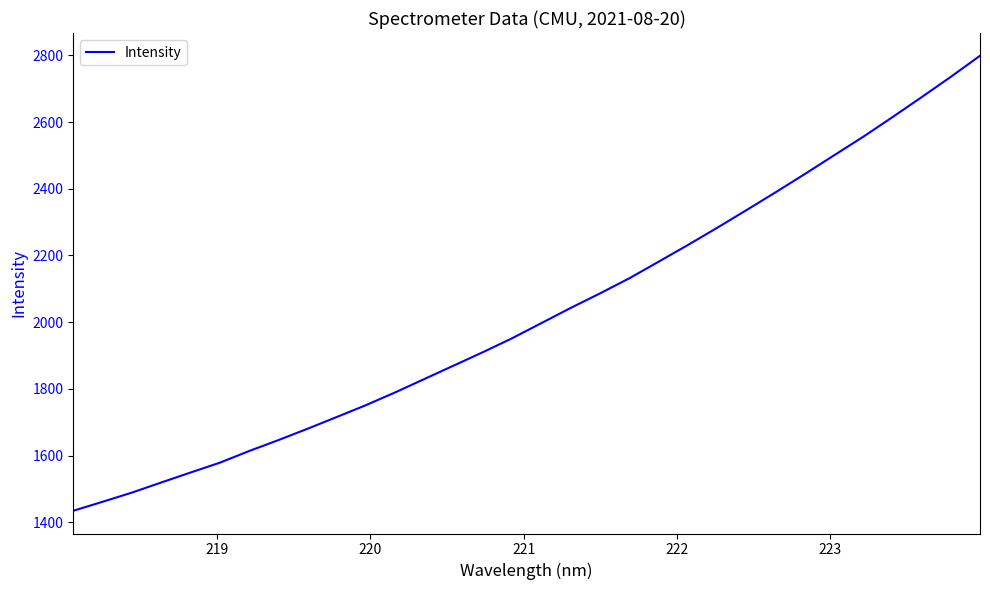

Does the chart display data point markers on the line(s)?

No